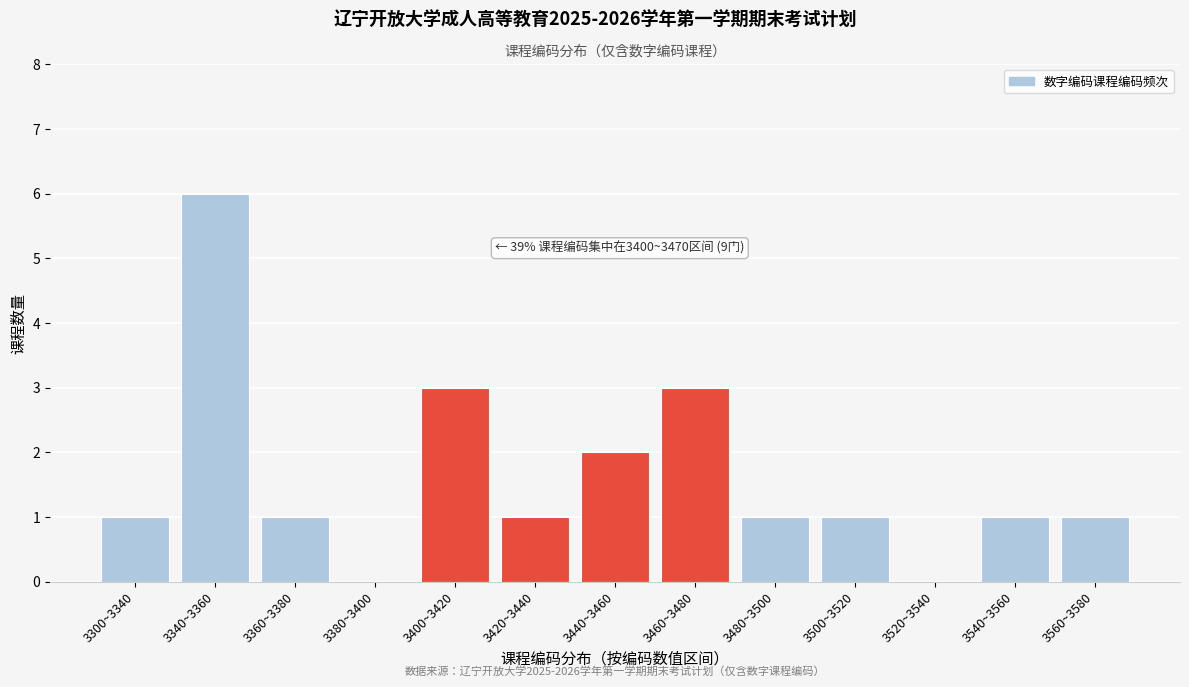

Reading right to left, transcribe all the data shown in this chart.

3560~3580=1	3540~3560=1	3520~3540=0	3500~3520=1	3480~3500=1	3460~3480=3	3440~3460=2	3420~3440=1	3400~3420=3	3380~3400=0	3360~3380=1	3340~3360=6	3300~3340=1